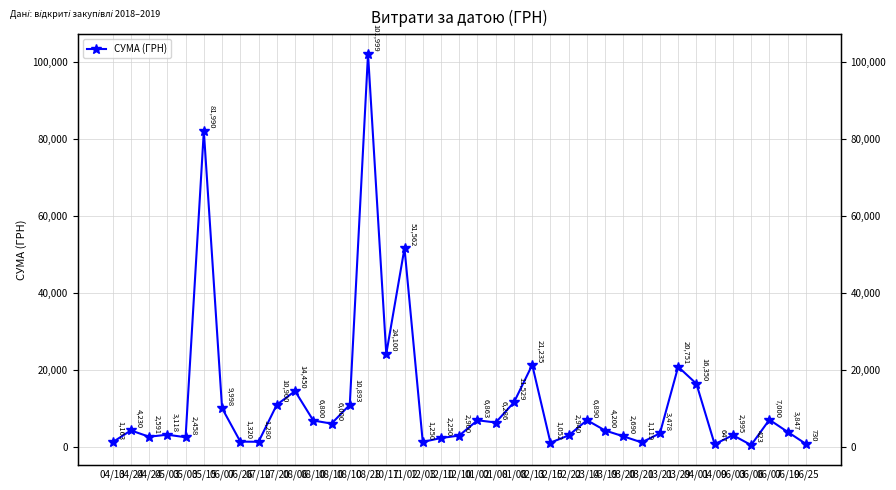

How many data points are above 4200?

19